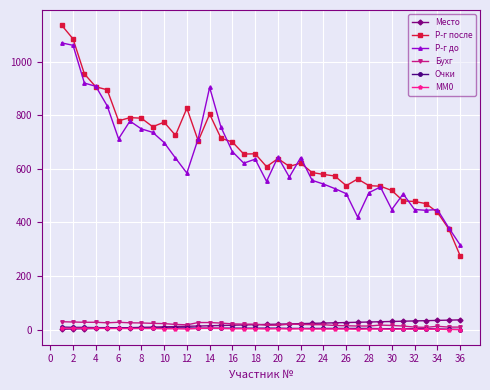

True or false: Место and Бухг intersect in this chart.

True